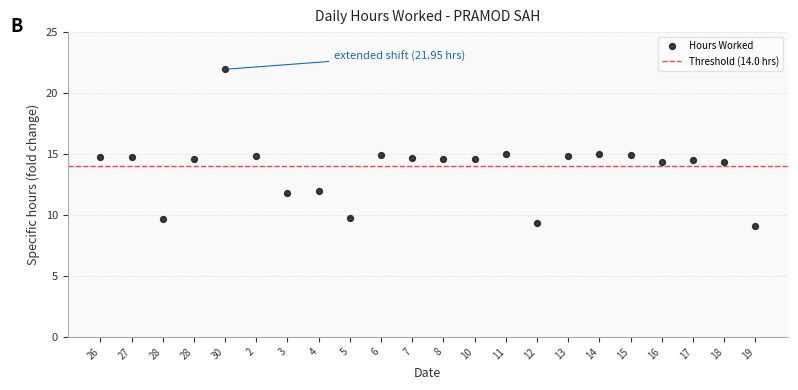

What is the range of Y values (max minus min)?

12.8